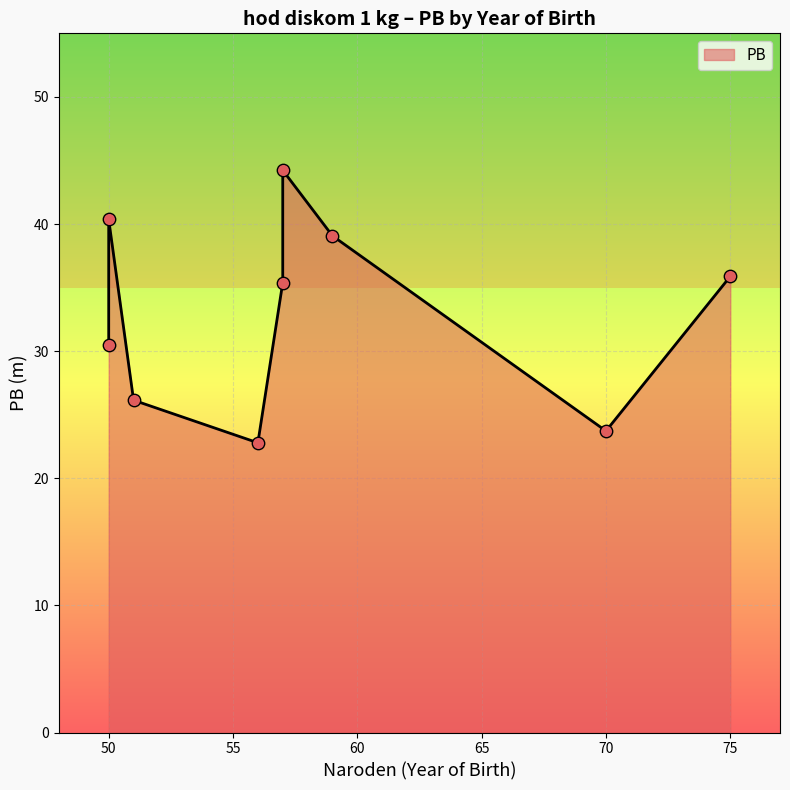

Between 51 and 57, which is larger?

57